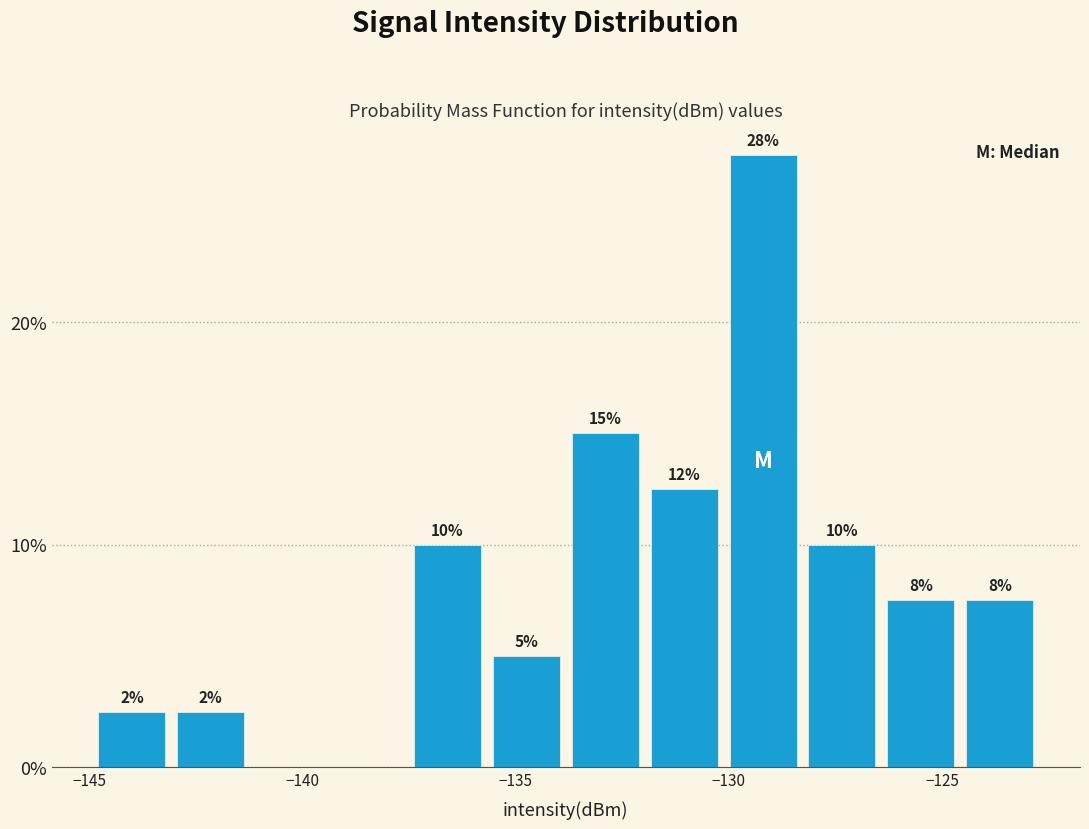

Around what value on the x-axis is the tallest bar? Give the approximate position of its centre, as read against the axis.

-129.0